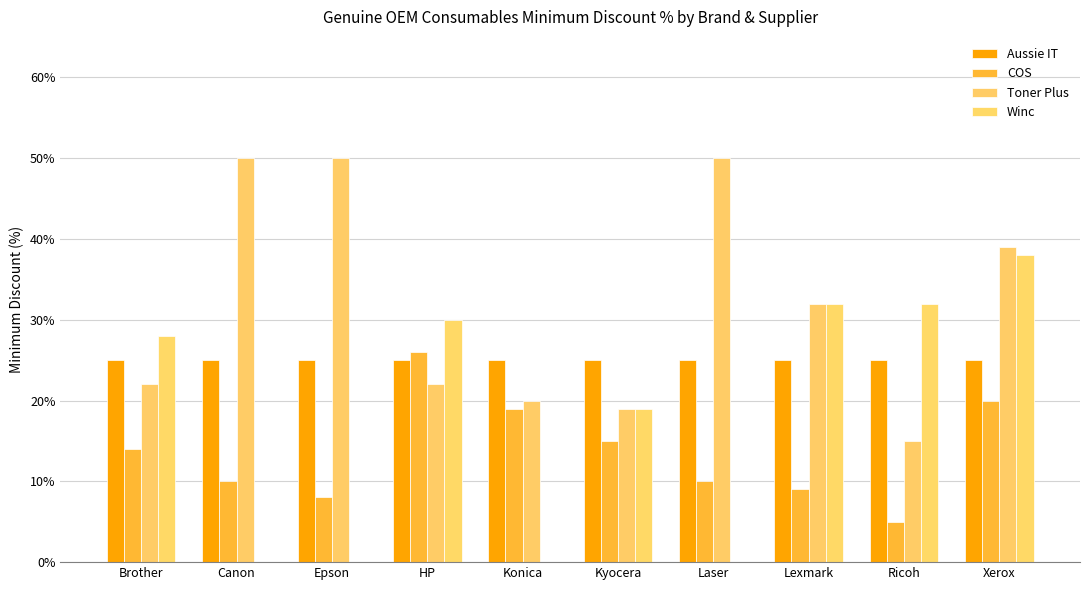

What is the label of the 3rd bar from the right?

Lexmark